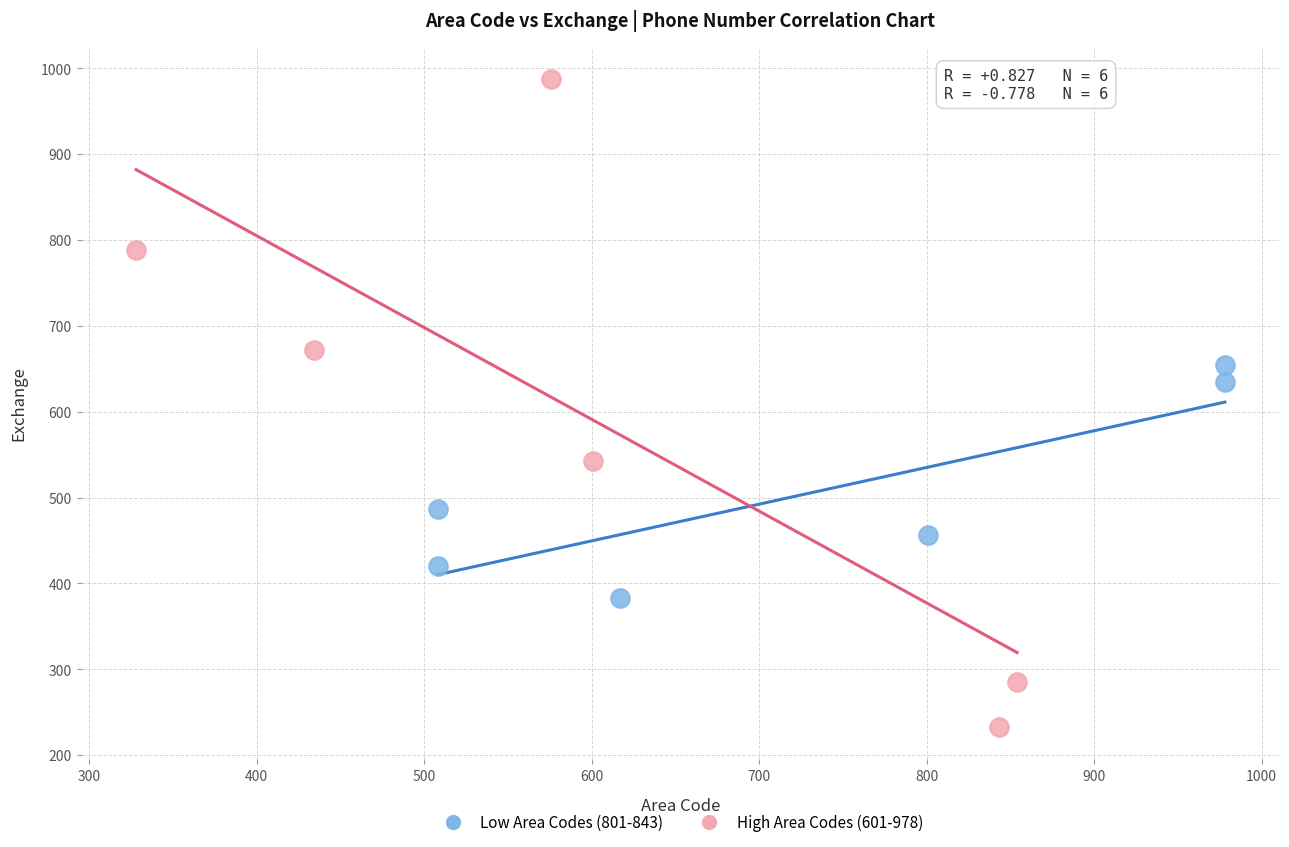

What are all the series names shown in the legend?

Low Area Codes (801-843), High Area Codes (601-978)